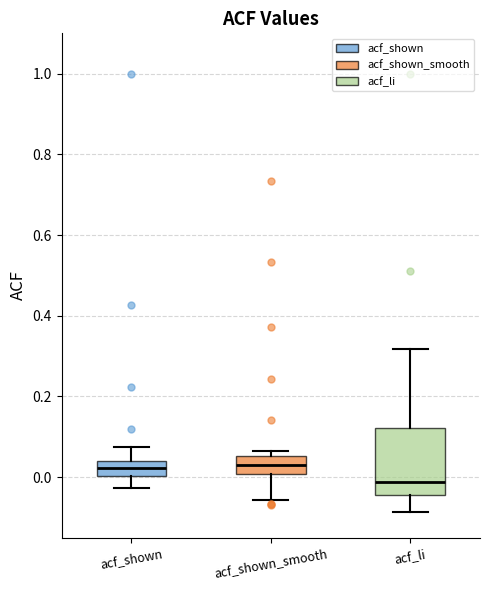

Where is the upper edge of the box for acf_li on the y-axis? The values are not printed on the chart, so give them approximately, as read against the axis.

0.12